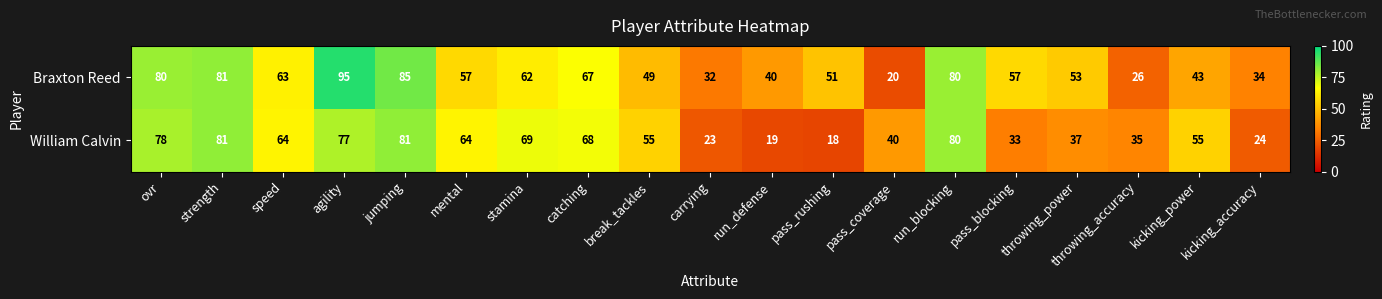

Is the value of Braxton Reed at break_tackles greater than the value of William Calvin at break_tackles?

No